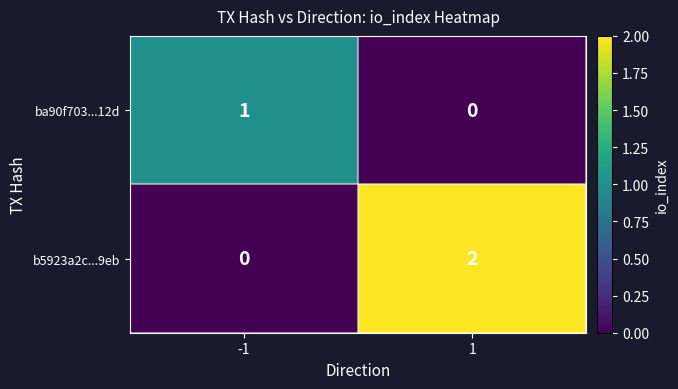

The value of b5923a2c...9eb at -1 is 0. True or false?

True